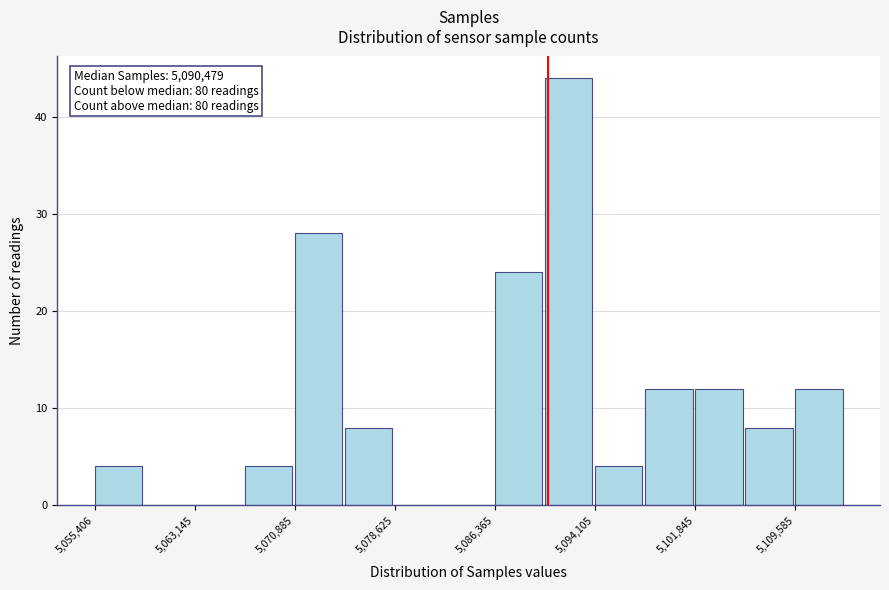

Read against the x-axis, roughly where is the centre of the tallest bar?

5092000